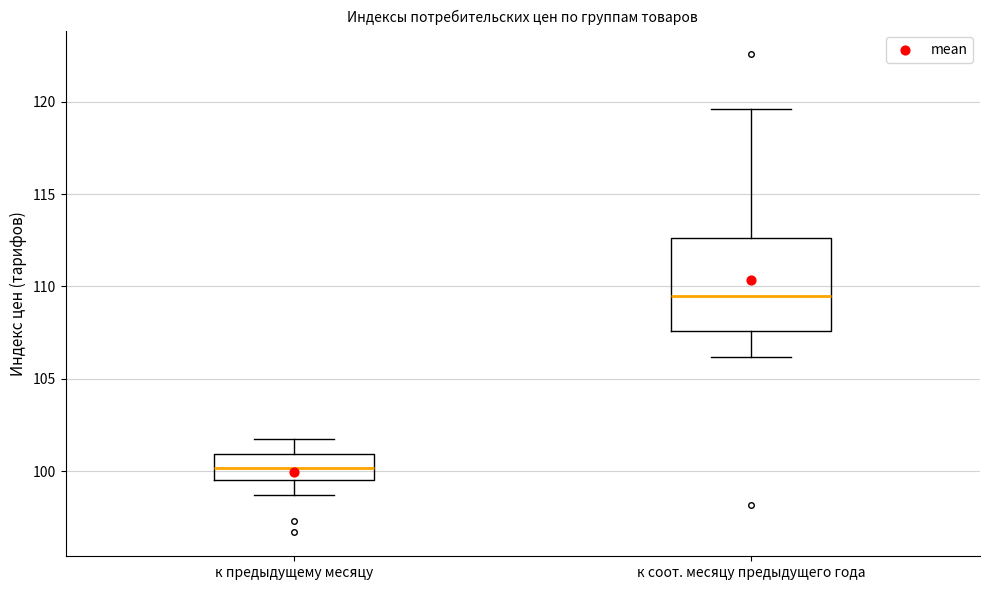

Reading left to right, read every box against the y-axis: the position of its median line, the range the box covers, and the ends of its whiskers. The values are not printed on the chart, so give them approximately, as read against the axis.

к предыдущему месяцу: median 100.0, box 99.5 to 101.0, whiskers 98.5 to 102.0
к соот. месяцу предыдущего года: median 109.5, box 107.5 to 112.5, whiskers 106.0 to 119.5